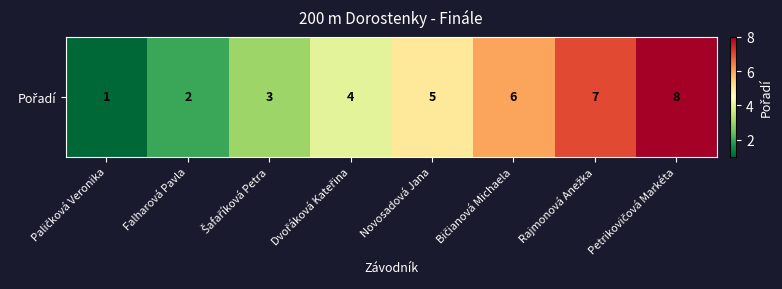

Count the number of categories in the chart.

8